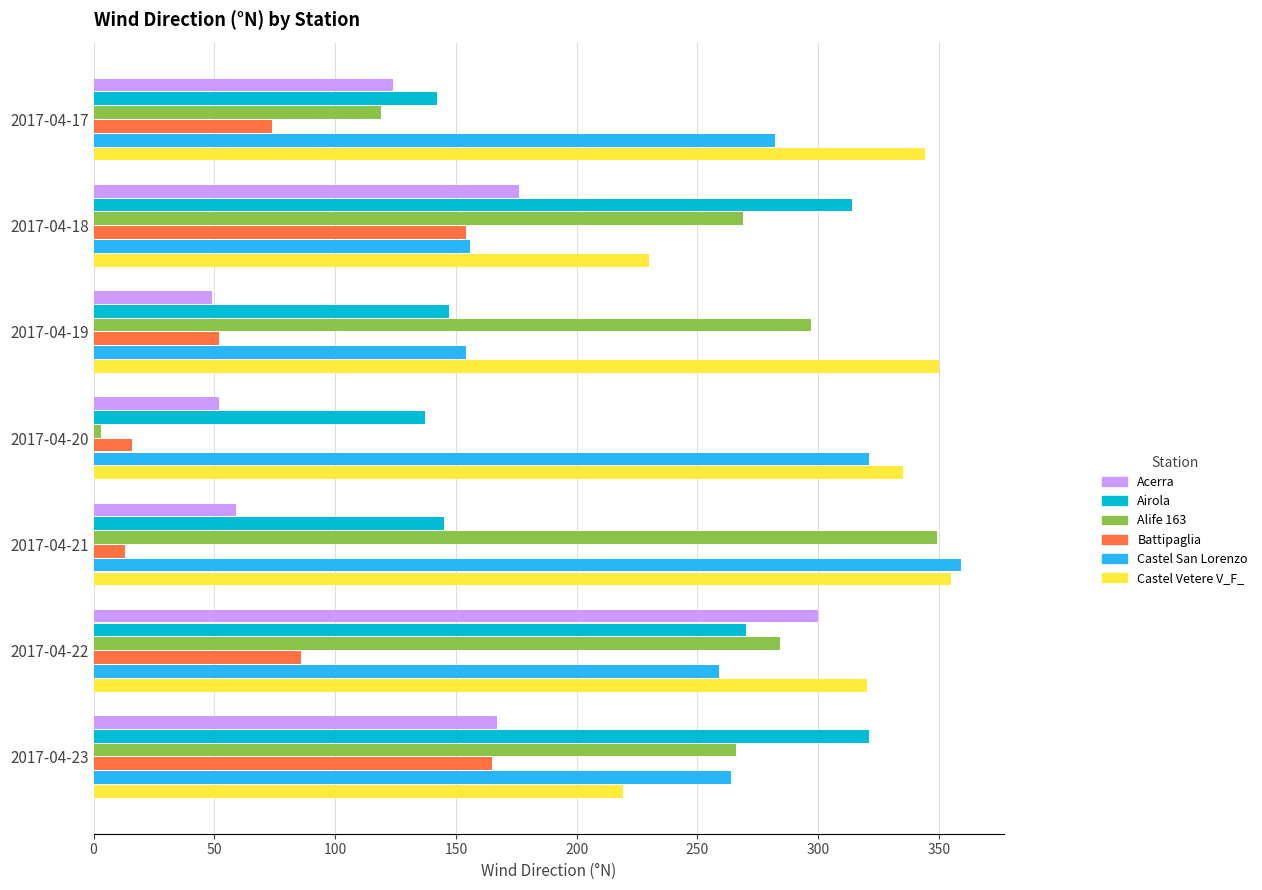

The value of Airola at 2017-04-19 is 147. True or false?

True